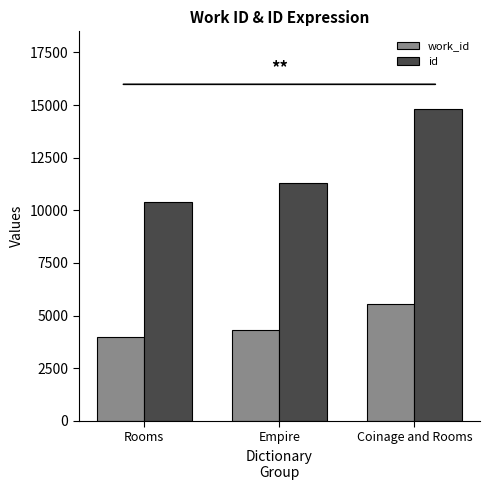

The work_id series shows 7760 at Coinage and Rooms. True or false?

False